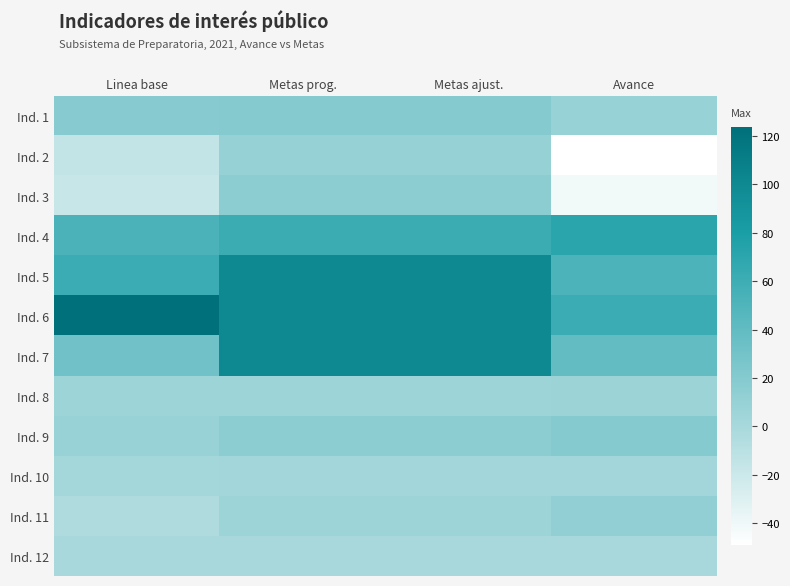

Which series has the largest range (max minus min)?

Ind. 7